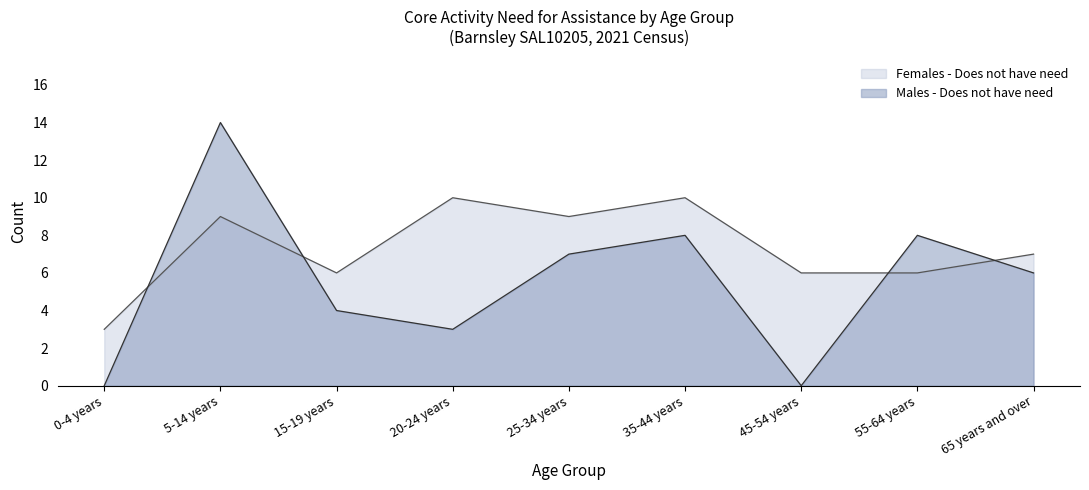

Where is Males - Does not have need nearest to the value 7?

25-34 years